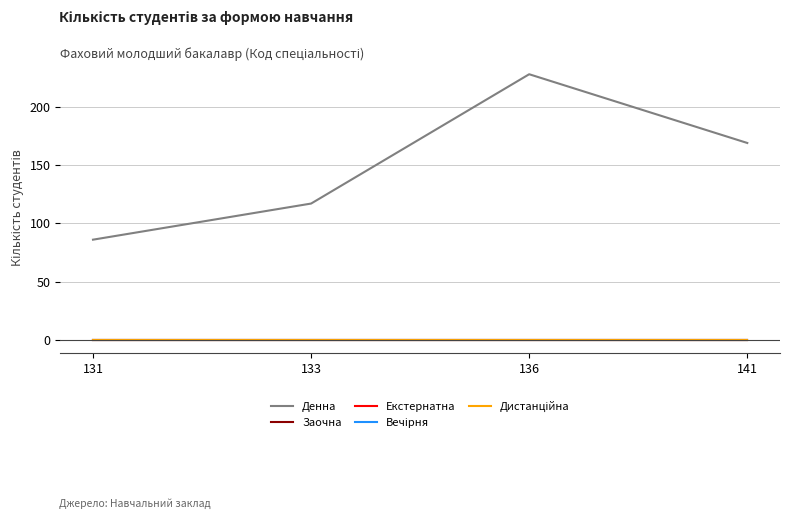

Which has a higher value, 131 or 141?

141